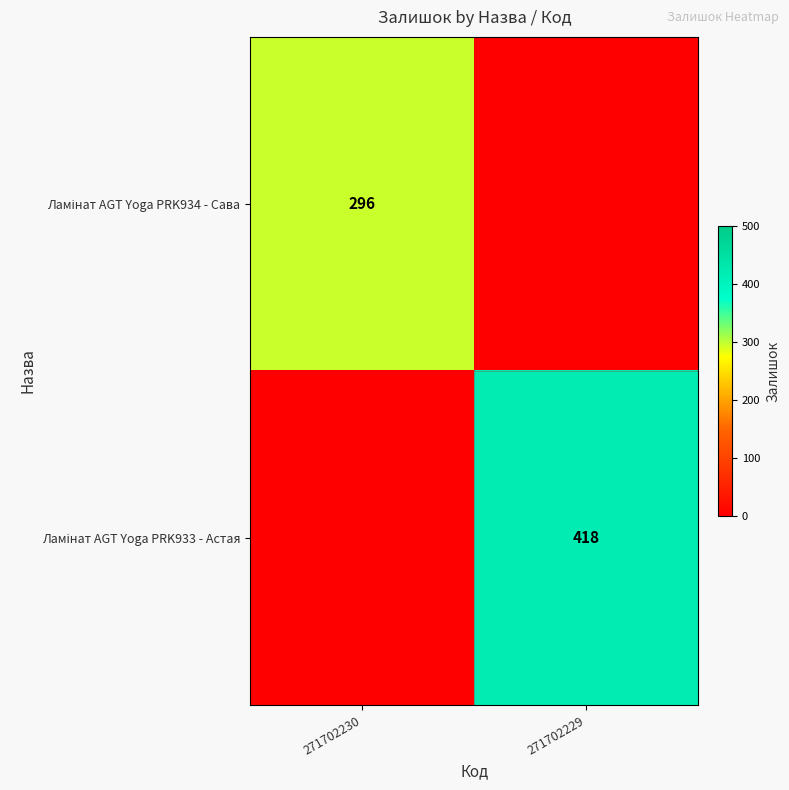

What is the average value of the Ламінат AGT Yoga PRK933 - Астая series?

209